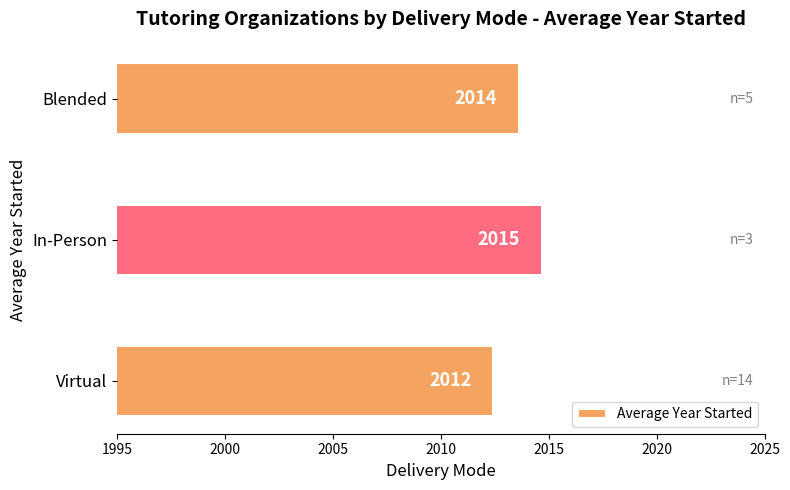

Which has a higher value, In-Person or Virtual?

In-Person